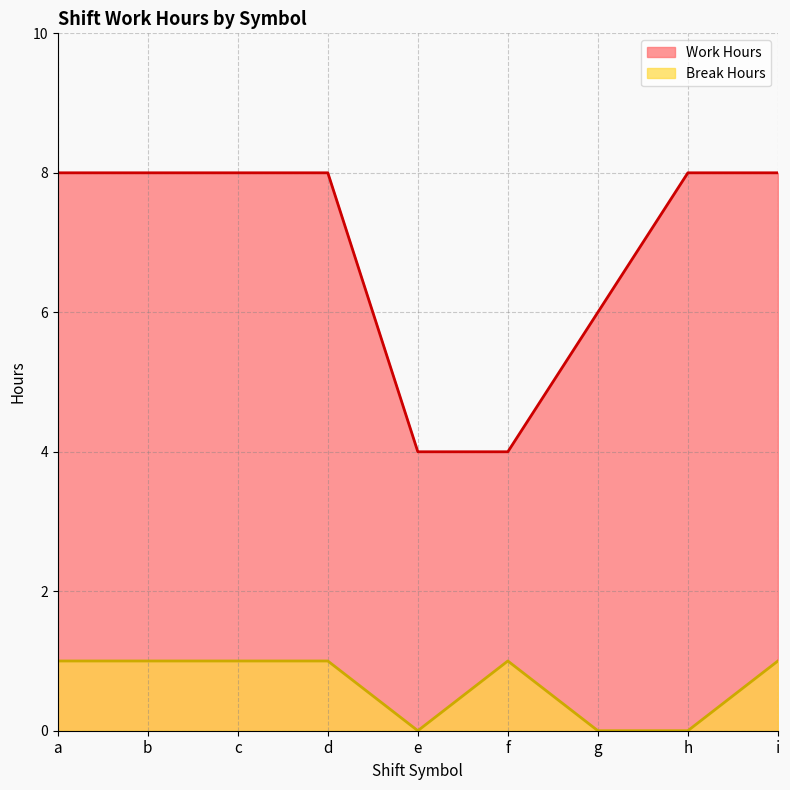

What is the spread (max minus min) of values at h?

8.0